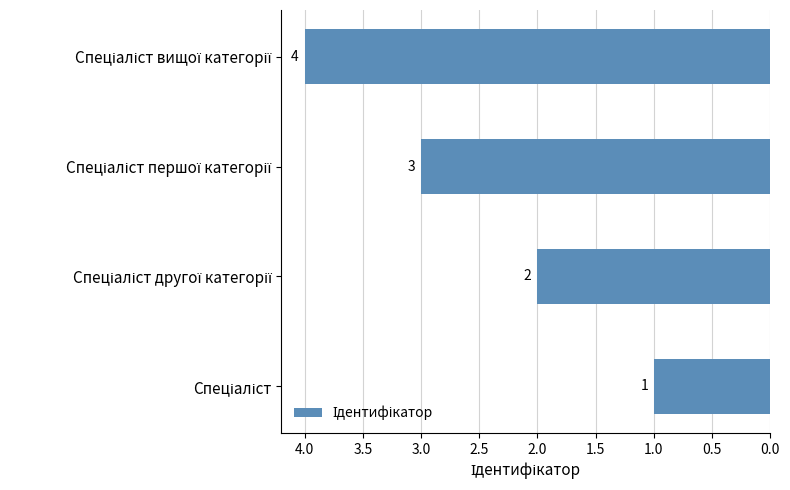

What is the difference between the second highest and minimum values?

2